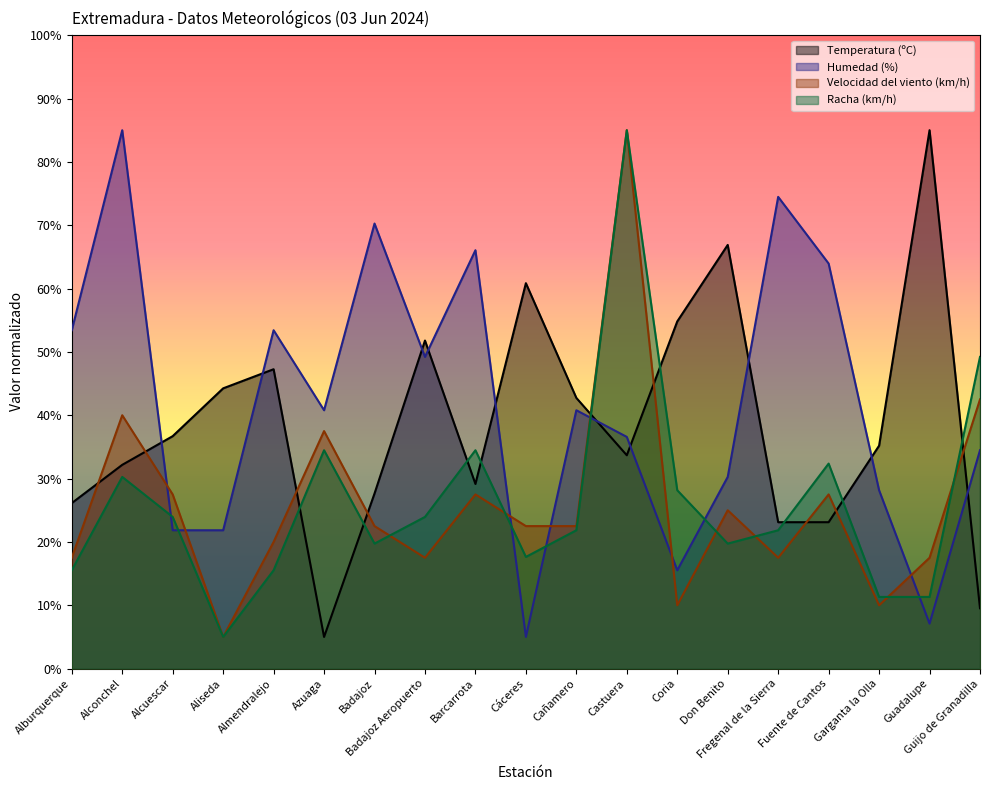

What is the sum of the Humedad (%) values at Barcarrota and Aliseda?

87.9